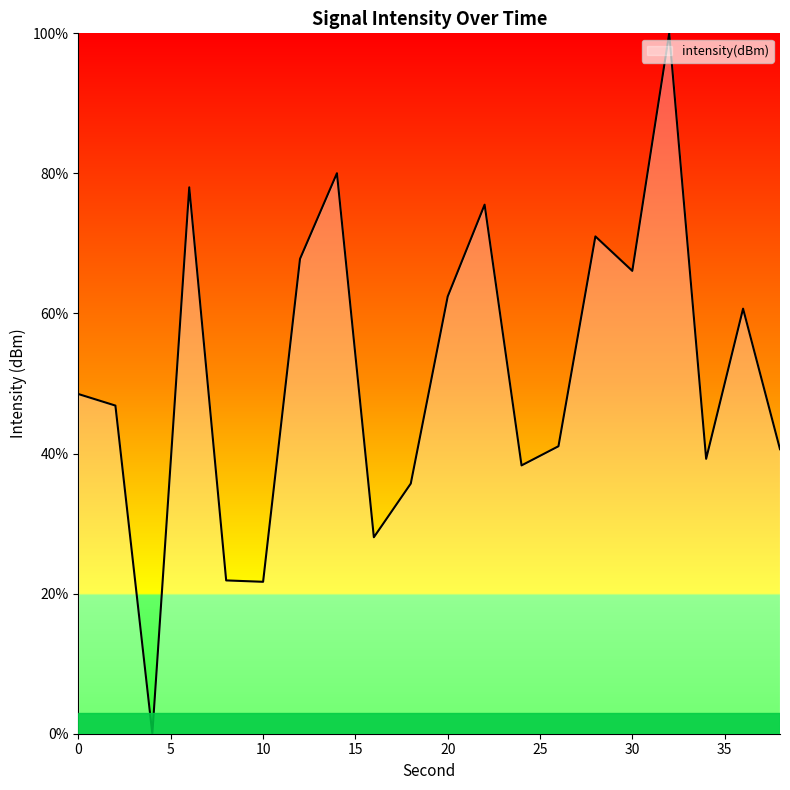

What is the greatest value displayed?

100.0